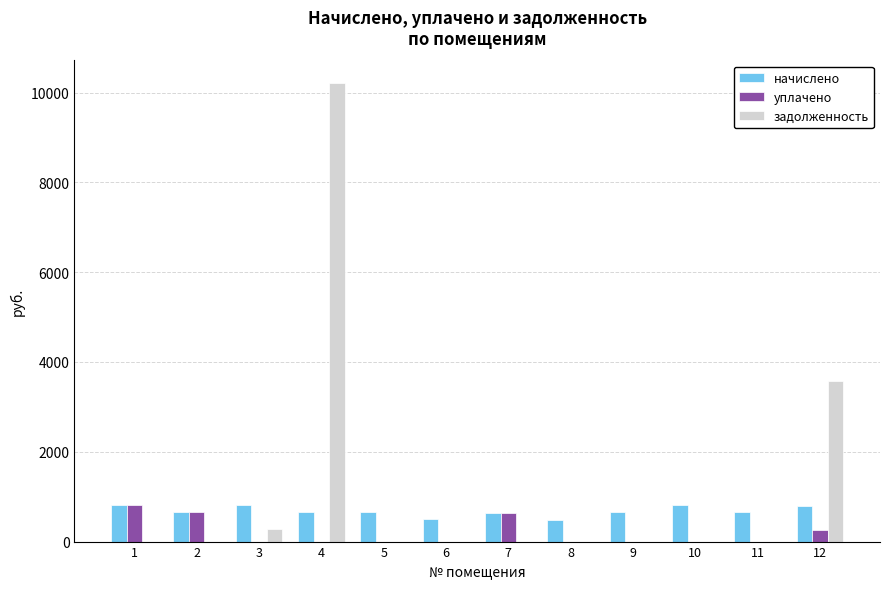

The начислено series shows 186.5 at 11. True or false?

False